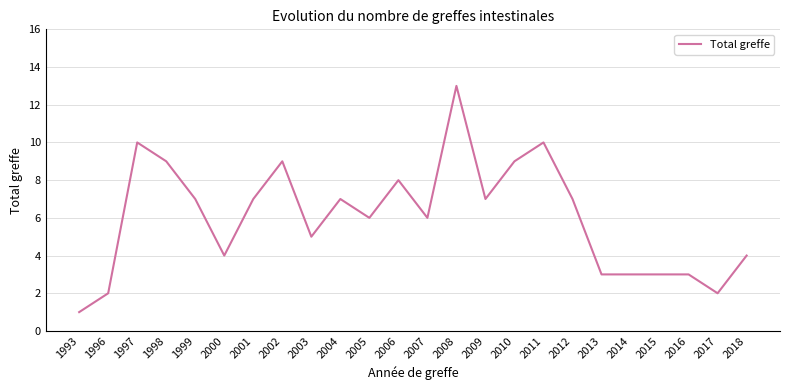

What is the sum of the values at 2006 and 2004?

15